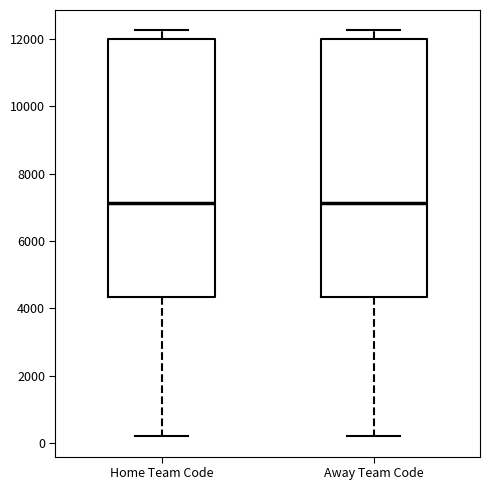

Reading left to right, transcribe this box plot: for each box, give where its median line is, the range the box spans, and where its two whiskers end, as read against the y-axis. The values are not printed on the chart, so give them approximately, as read against the axis.

Home Team Code: median 7200, box 4400 to 12000, whiskers 200 to 12200
Away Team Code: median 7200, box 4400 to 12000, whiskers 200 to 12200